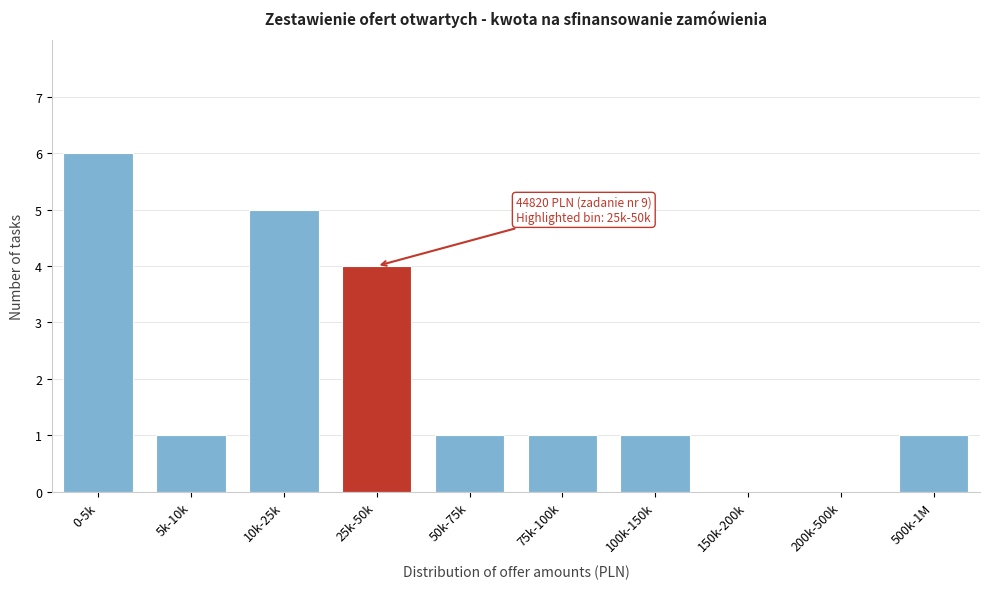

Reading left to right, what are all the values shown in this chart?

0-5k=6	5k-10k=1	10k-25k=5	25k-50k=4	50k-75k=1	75k-100k=1	100k-150k=1	150k-200k=0	200k-500k=0	500k-1M=1